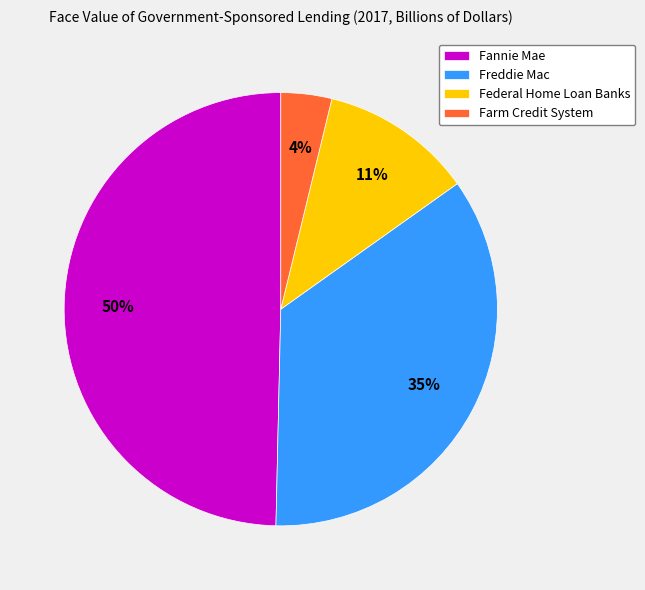

To the nearest percent, what is the average slice percentage?

25%